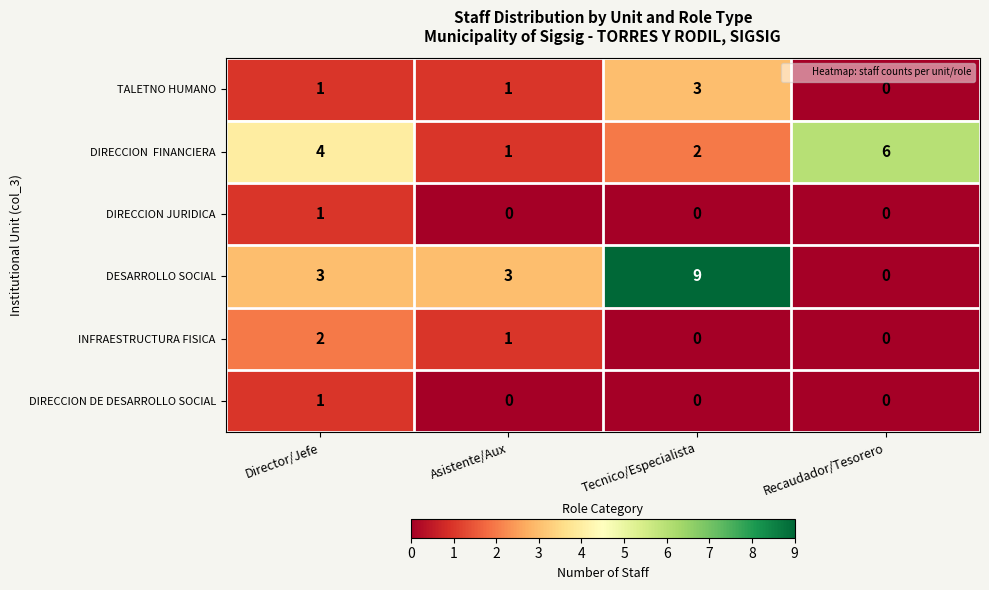

True or false: DESARROLLO SOCIAL has a value of 3 at Asistente/Aux.

True